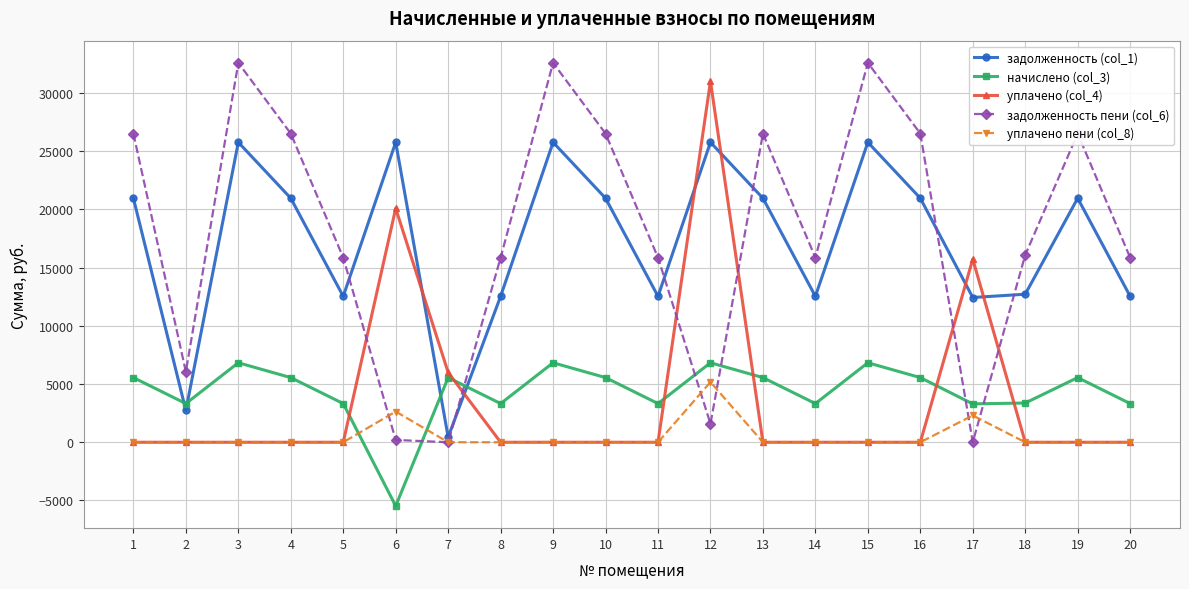

True or false: задолженность (col_1) has more than 1 interior local peaks.

True